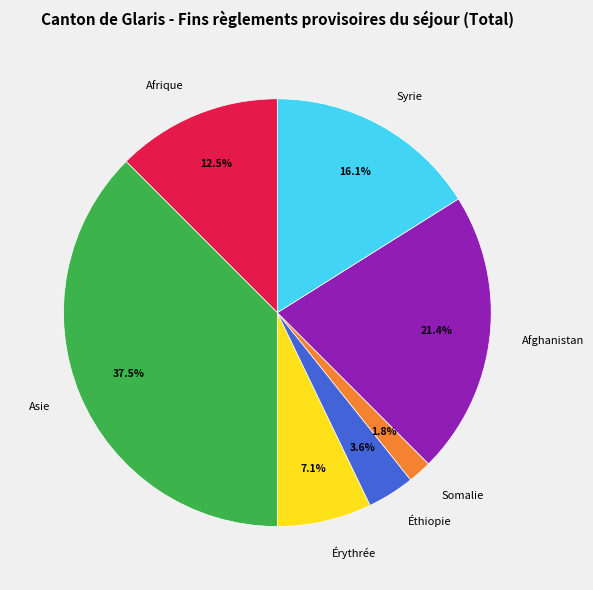

Between Asie and Afghanistan, which is larger?

Asie